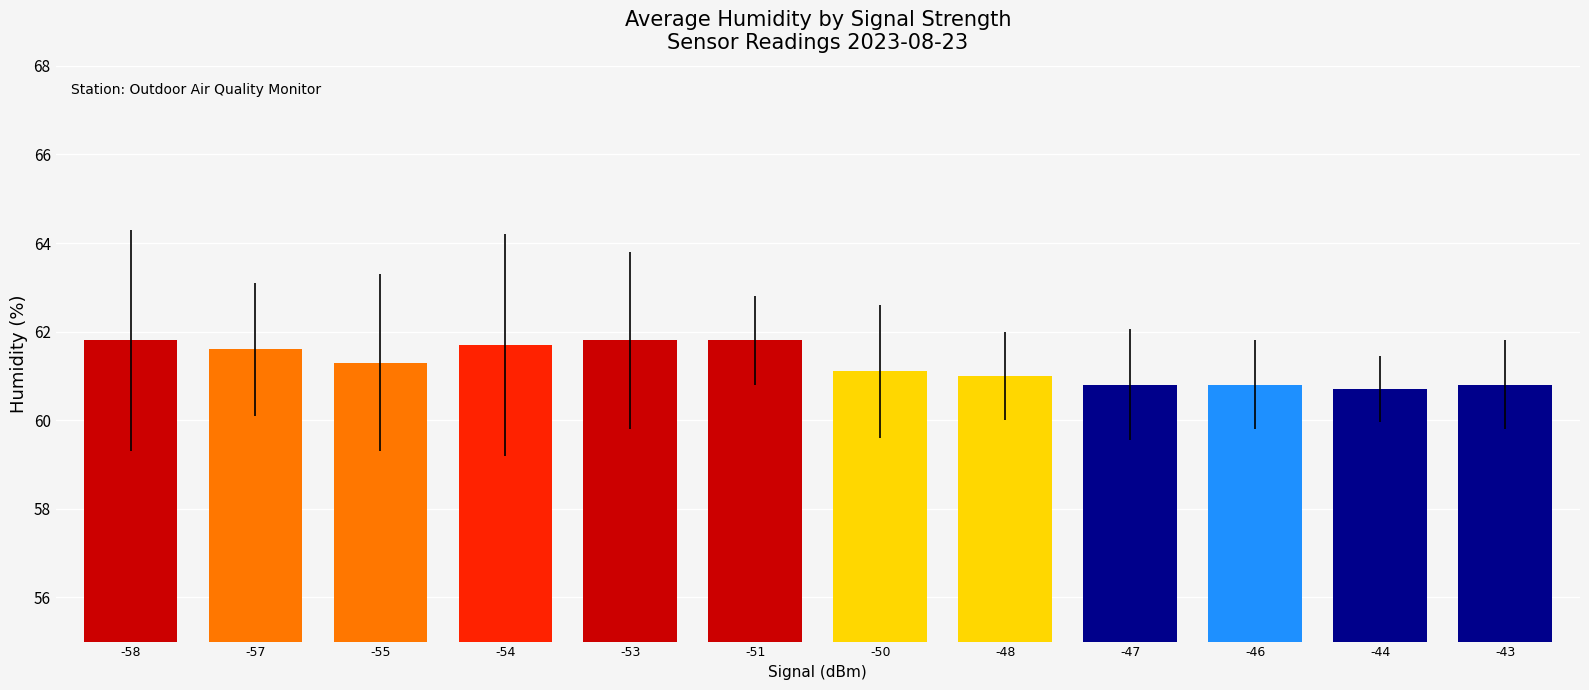

What is the change in value from -57 to -43?

-0.8